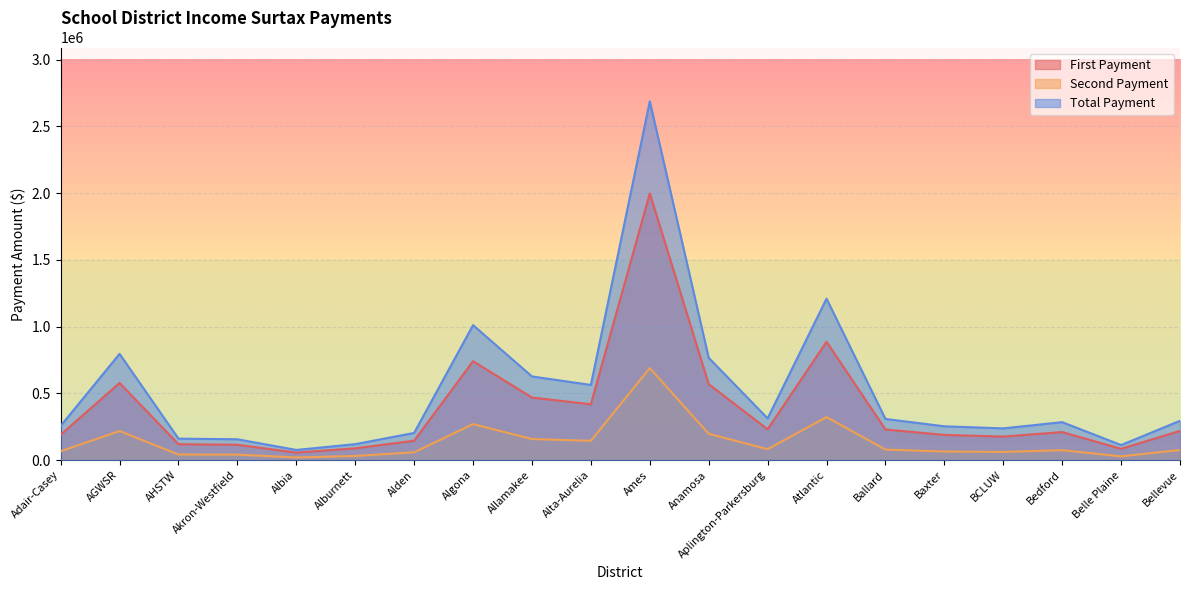

Reading left to right, transcribe all the data shown in this chart.

First Payment: Adair-Casey=190171.5	AGWSR=577970.2	AHSTW=119040.8	Akron-Westfield=115079.2	Albia=56418.0	Alburnett=88416.8	Alden=145362.8	Algona=741033.8	Allamakee=468765.8	Alta-Aurelia=418310.2	Ames=1998042.8	Anamosa=569083.5	Aplington-Parkersburg=230708.2	Atlantic=886805.2	Ballard=229402.5	Baxter=188783.2	BCLUW=176415.8	Bedford=210057.8	Belle Plaine=84514.5	Bellevue=219015.0
Second Payment: Adair-Casey=66363.9	AGWSR=218055.3	AHSTW=41786.3	Akron-Westfield=41184.1	Albia=19869.3	Alburnett=31234.0	Alden=58388.9	Algona=269933.8	Allamakee=157941.0	Alta-Aurelia=144750.9	Ames=689272.9	Anamosa=197207.8	Aplington-Parkersburg=82085.0	Atlantic=322505.1	Ballard=78920.9	Baxter=64561.4	BCLUW=61351.3	Bedford=74336.5	Belle Plaine=28386.6	Bellevue=75631.2
Total Payment: Adair-Casey=256535.4	AGWSR=796025.6	AHSTW=160827.1	Akron-Westfield=156263.4	Albia=76287.3	Alburnett=119650.7	Alden=203751.7	Algona=1010967.6	Allamakee=626706.8	Alta-Aurelia=563061.1	Ames=2687315.7	Anamosa=766291.3	Aplington-Parkersburg=312793.2	Atlantic=1209310.3	Ballard=308323.4	Baxter=253344.6	BCLUW=237767.1	Bedford=284394.3	Belle Plaine=112901.1	Bellevue=294646.2